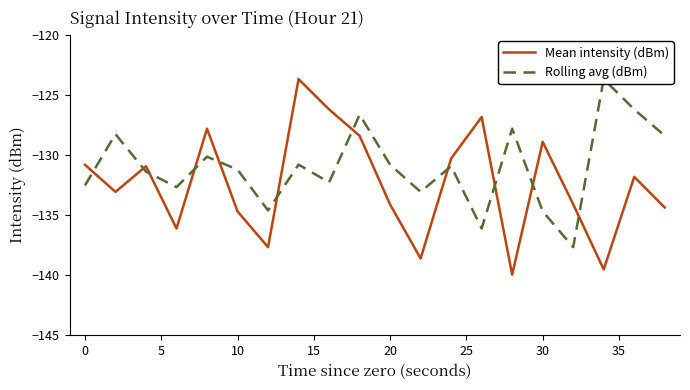

What is the minimum value shown in the chart?

-139.9